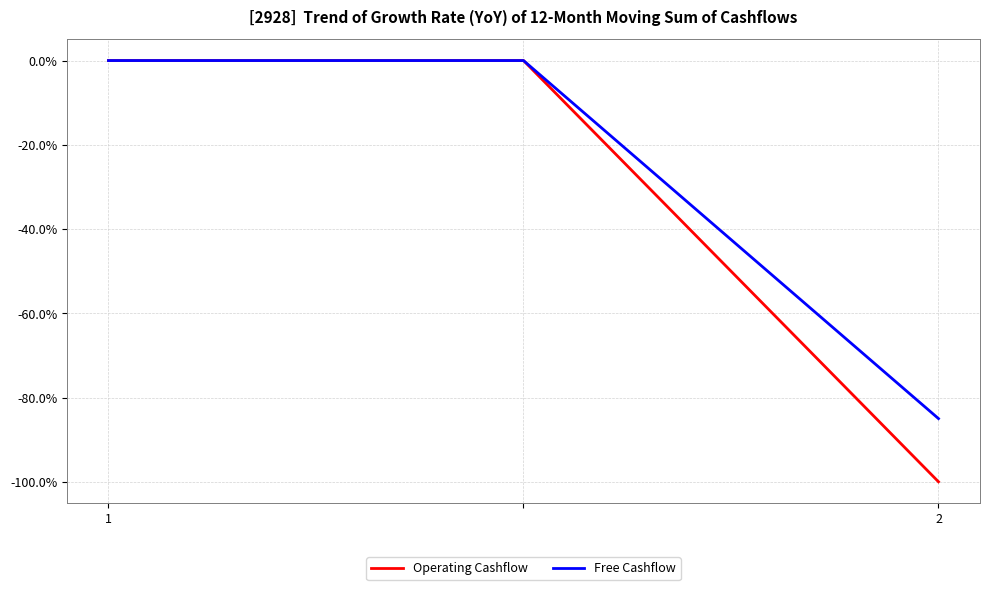

List the series in order of their overall mean, lowest first.

Operating Cashflow, Free Cashflow